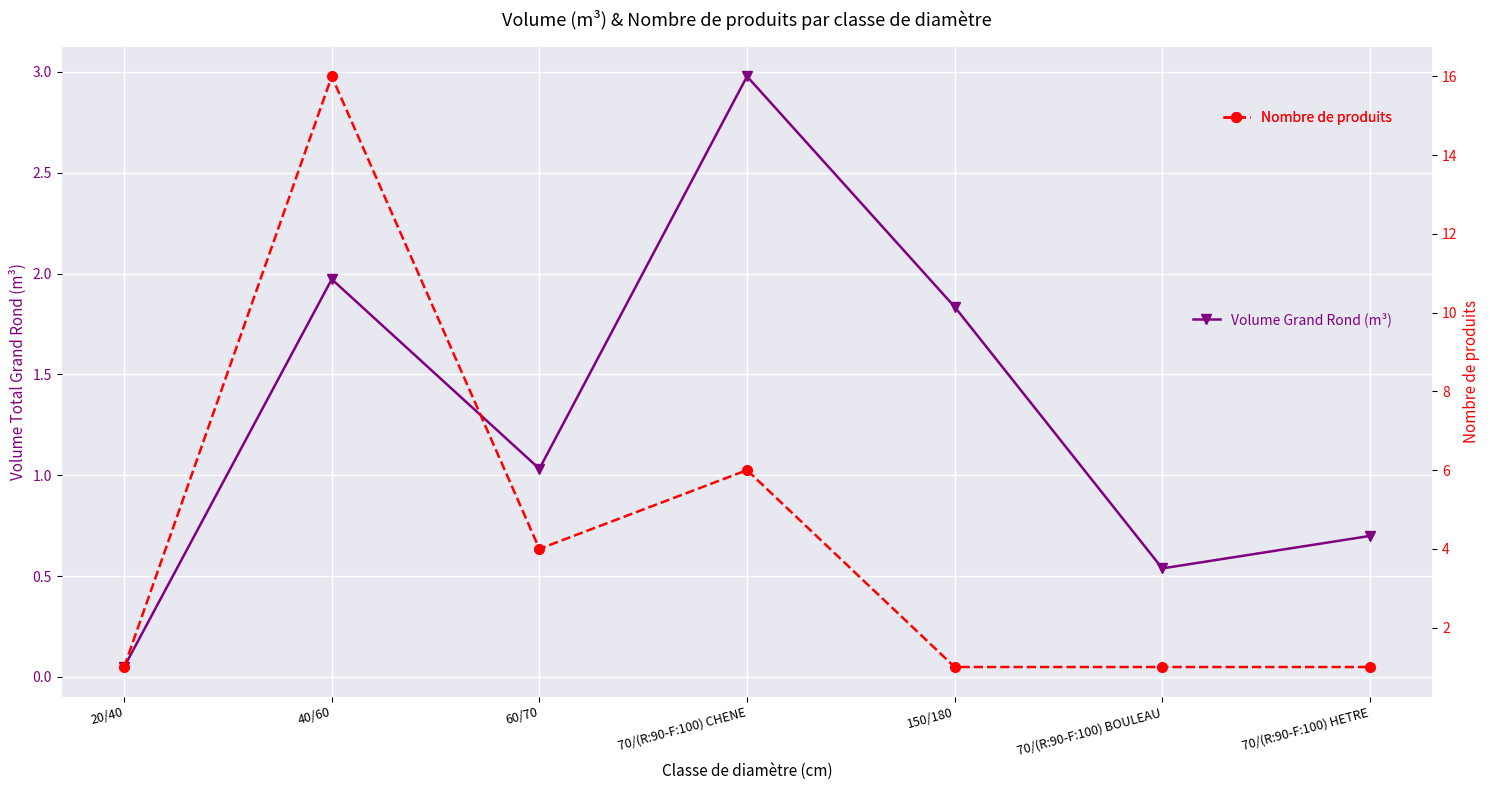

True or false: Nombre de produits has a value of 2.4 at 70/(R:90-F:100) CHENE.

False